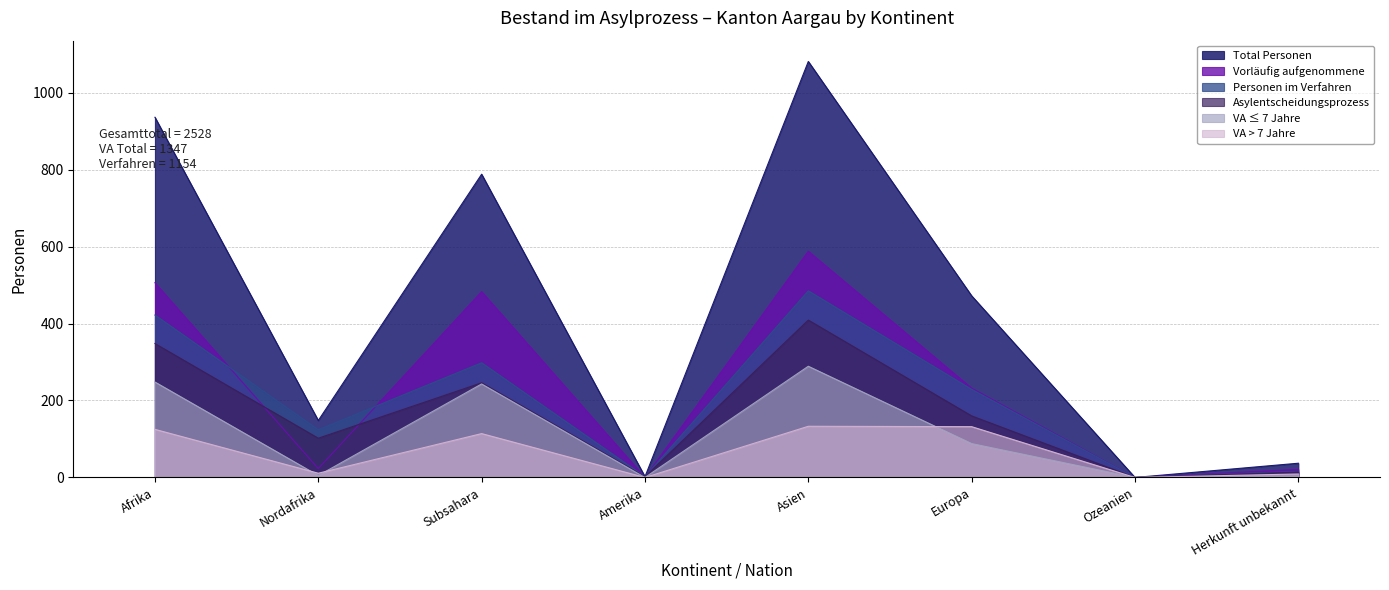

Which category has the lowest value in the VA ≤ 7 Jahre series?

Amerika